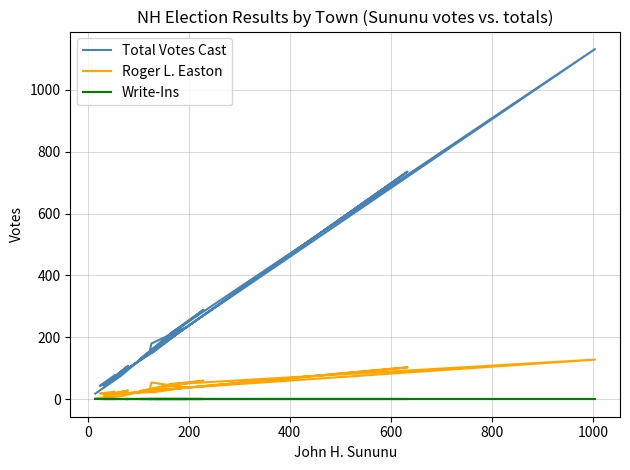

What is the average value of the Roger L. Easton series?

37